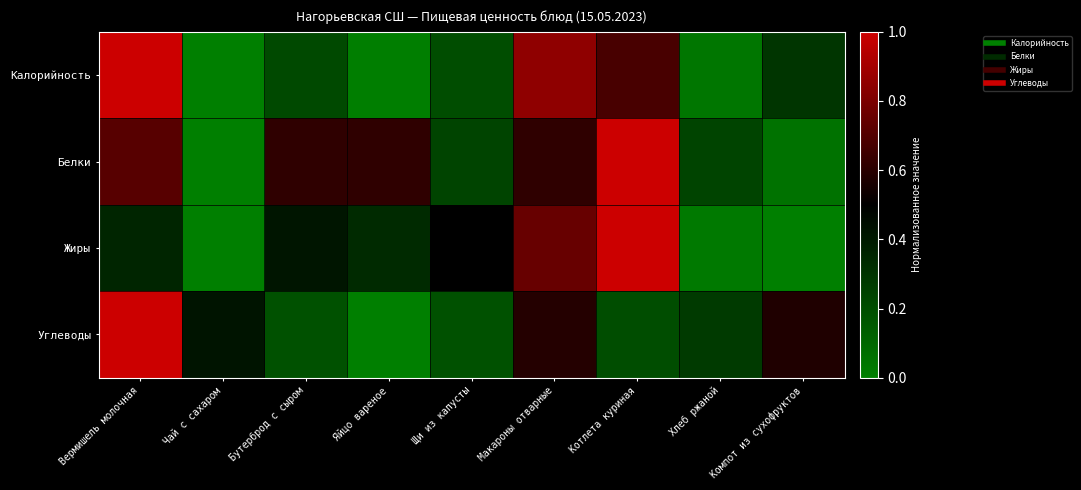

What is the spread (max minus min) of values at Щи из капусты?

0.3